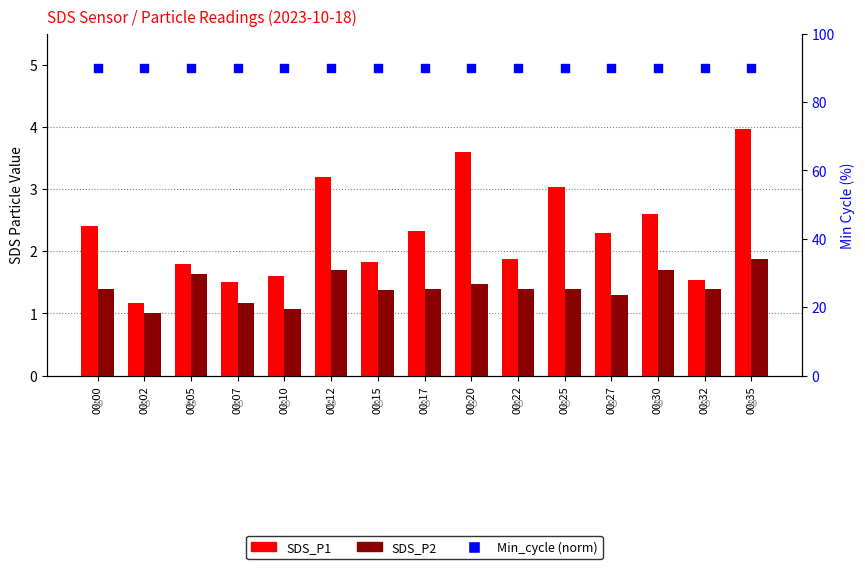

At how many categories does at least one series exceed 11?

15